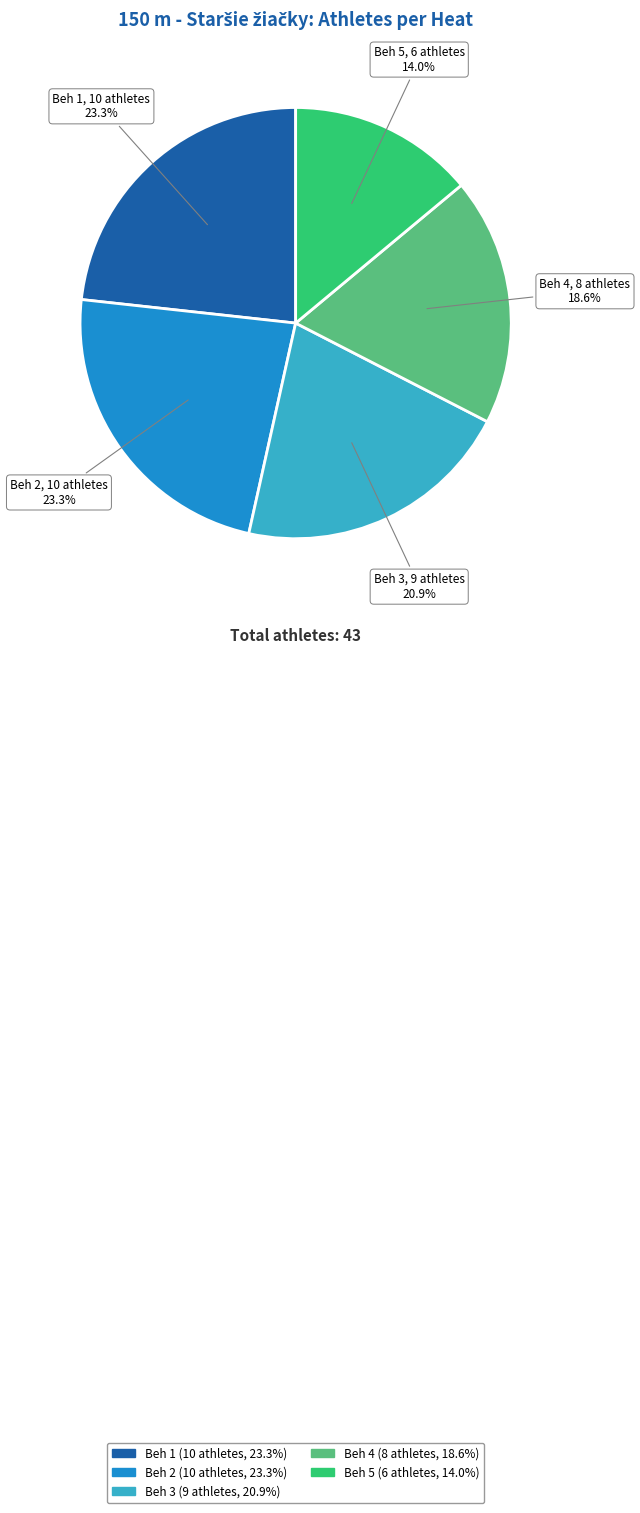

Is there any slice that represents more than half of the pie?

No